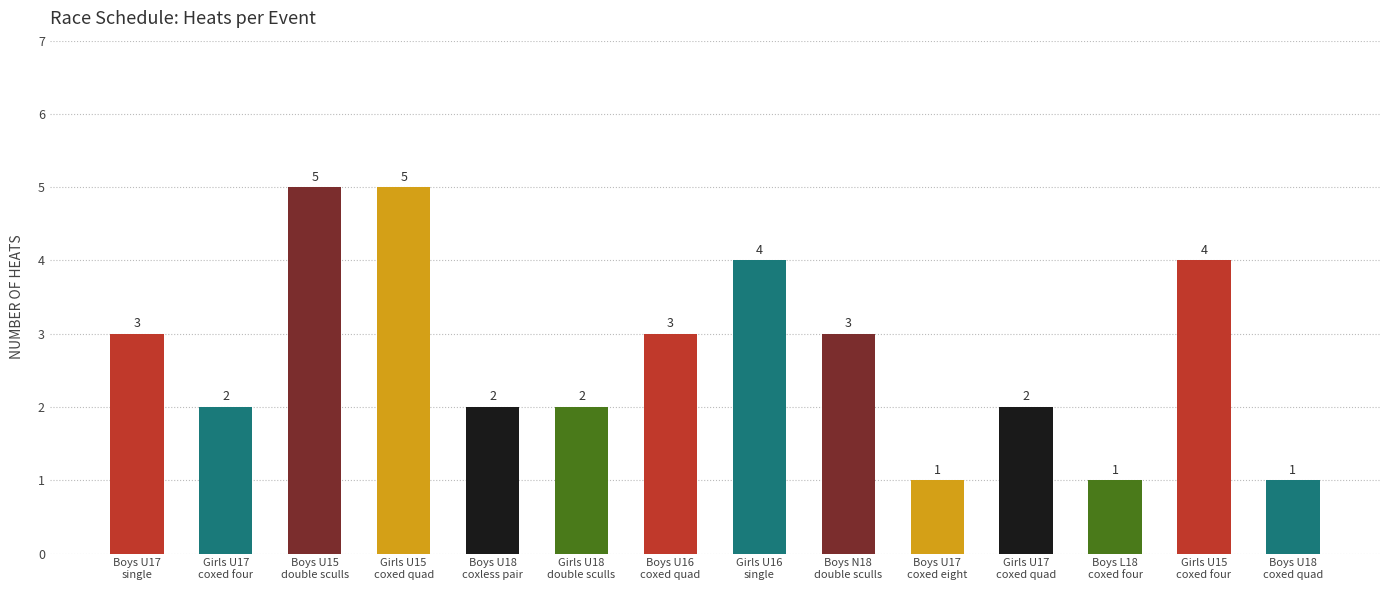

How many values are between 2 and 4?

9